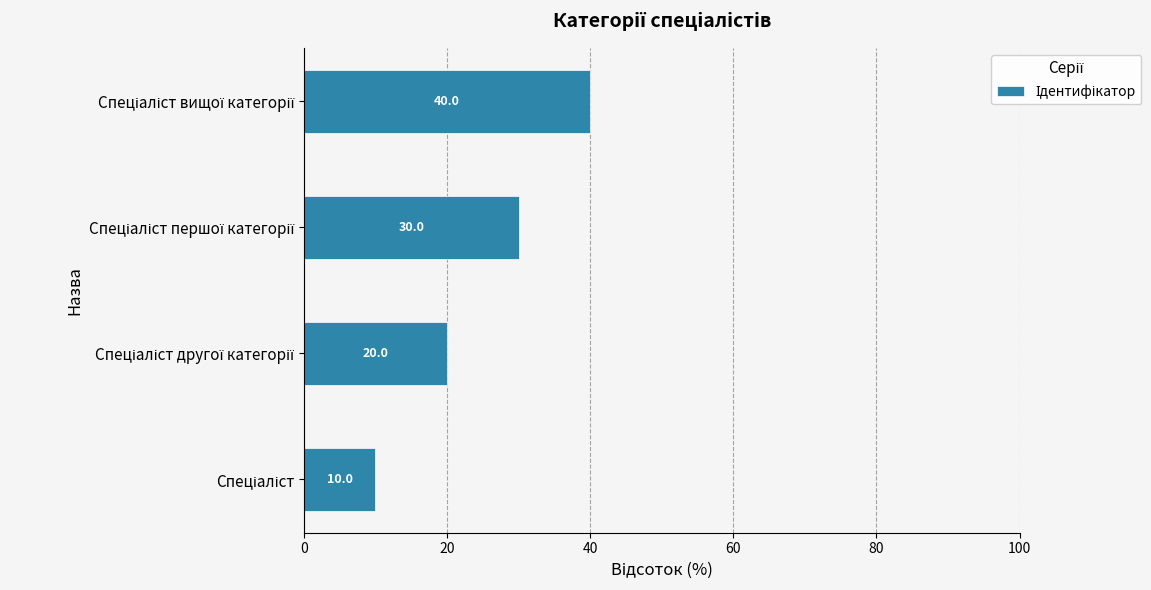

What is the difference between the second highest and minimum values?

20